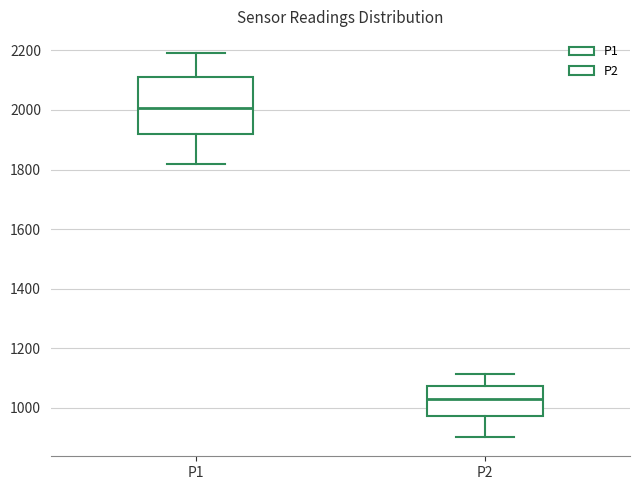

Reading left to right, transcribe this box plot: for each box, give where its median line is, the range the box spans, and where its two whiskers end, as read against the y-axis. The values are not printed on the chart, so give them approximately, as read against the axis.

P1: median 2000, box 1920 to 2100, whiskers 1820 to 2200
P2: median 1020, box 980 to 1080, whiskers 900 to 1120